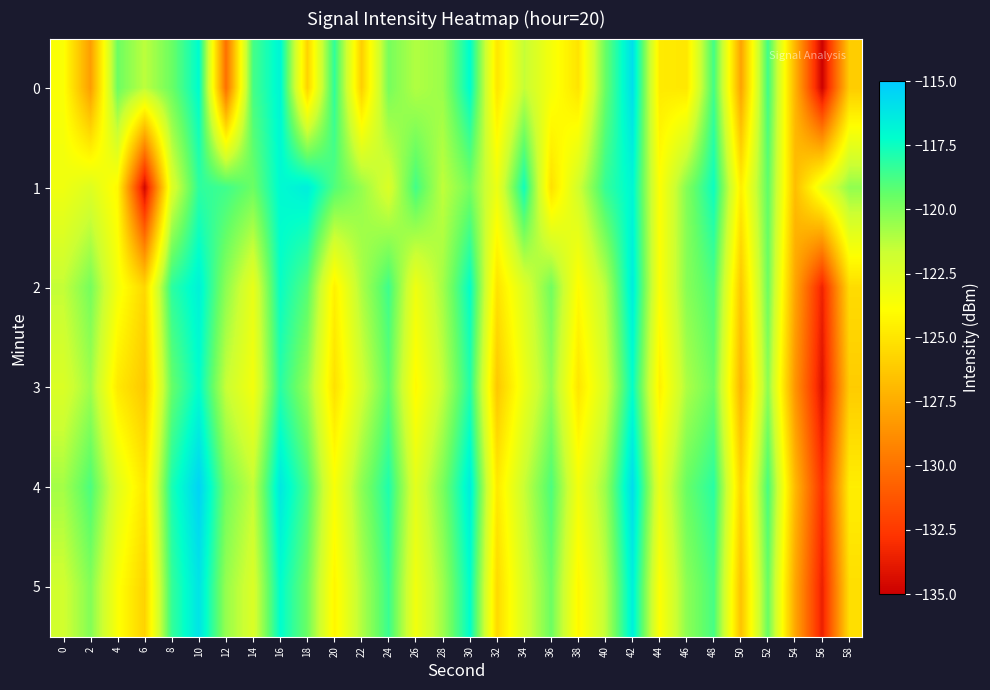

Rank the series at 24 from lowest to highest value.

1, 0, 3, 2, 5, 4